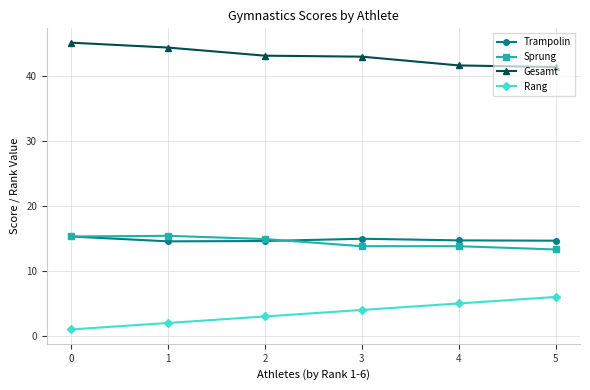

What is the value of the Sprung point at the 6th from the left?

13.3